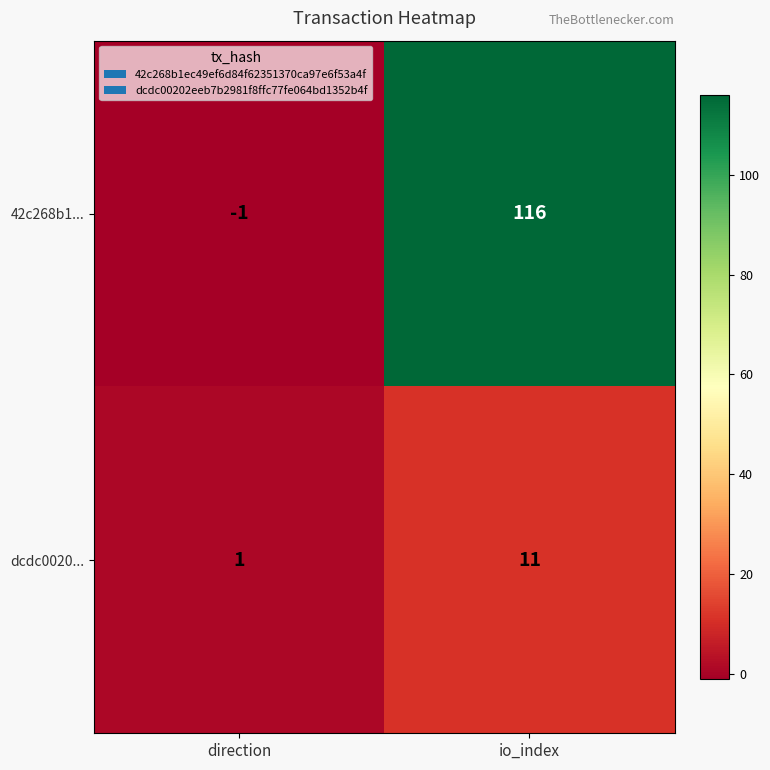

Which series has the largest total across all categories?

42c268b1...